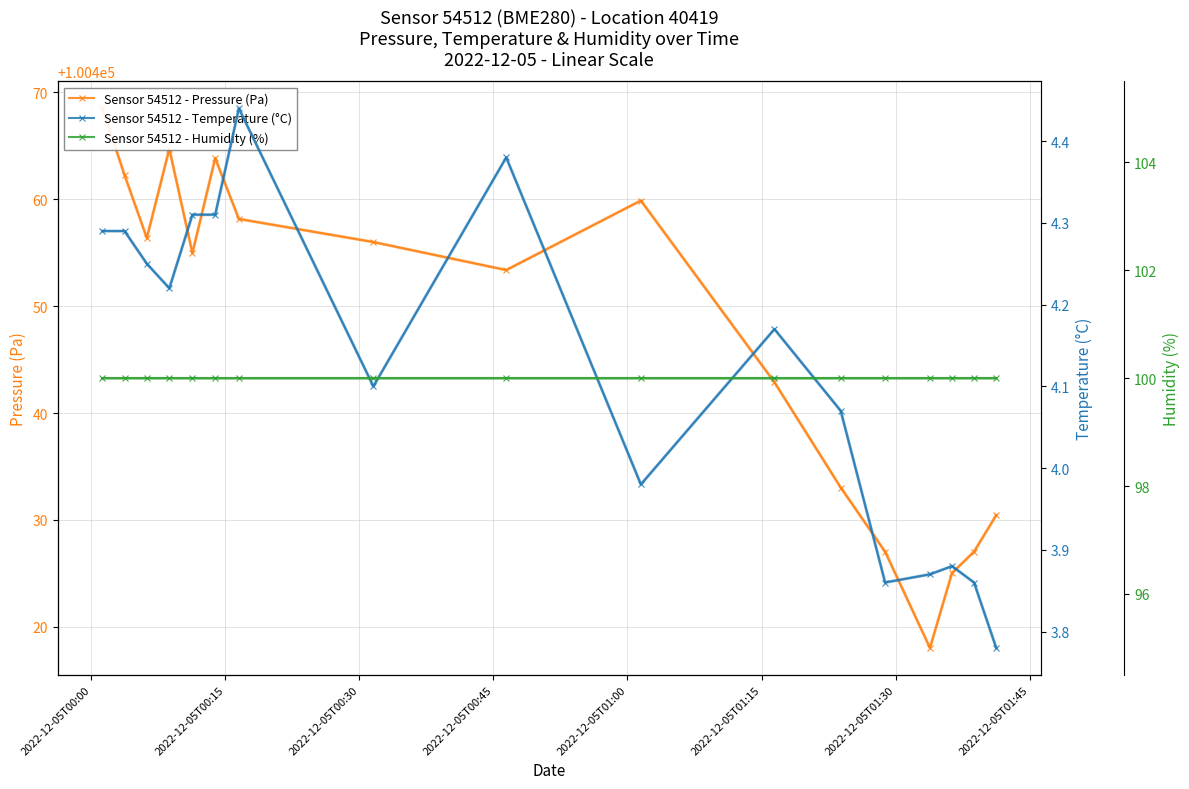

The value of Sensor 54512 - Humidity (%) at 2022-12-05T00:30 is 36.5. True or false?

False